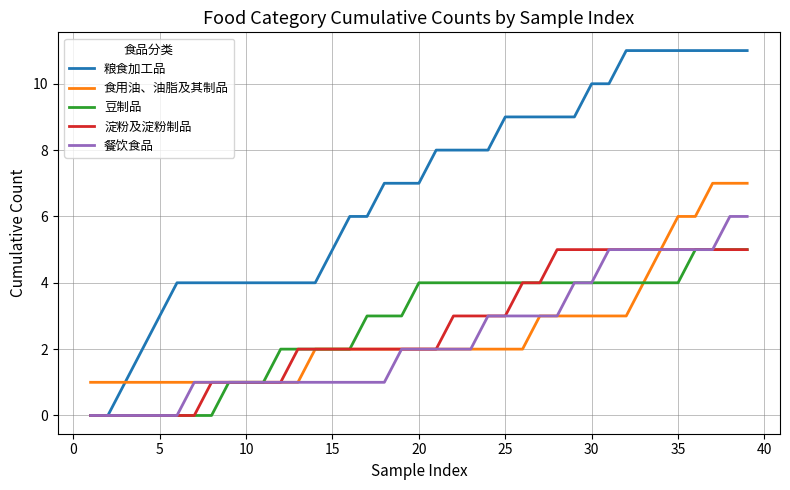

Which series has the widest spread of values?

粮食加工品